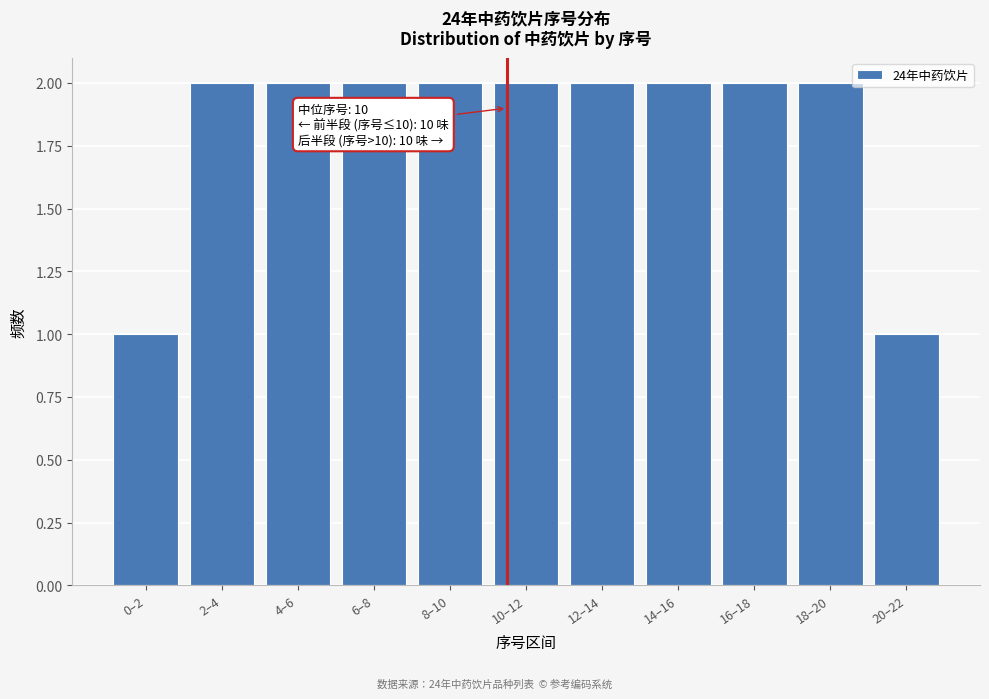

Reading left to right, list all the values displayed in this chart.

0–2=1	2–4=2	4–6=2	6–8=2	8–10=2	10–12=2	12–14=2	14–16=2	16–18=2	18–20=2	20–22=1